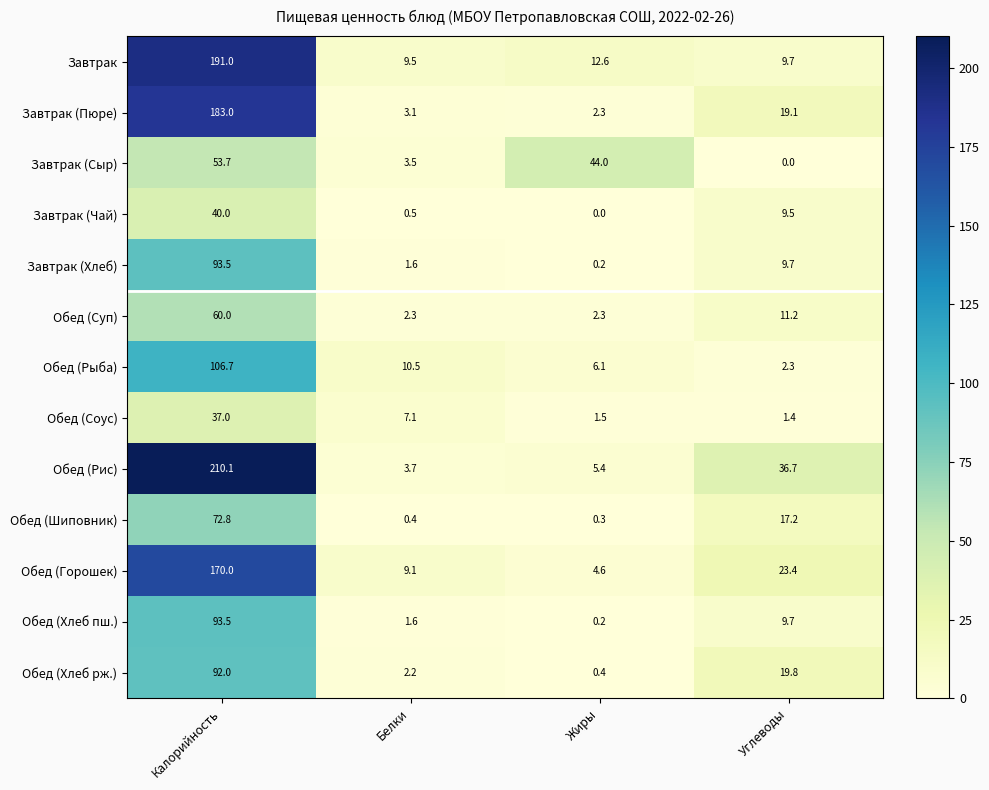

Which series has the largest total across all categories?

Обед (Рис)